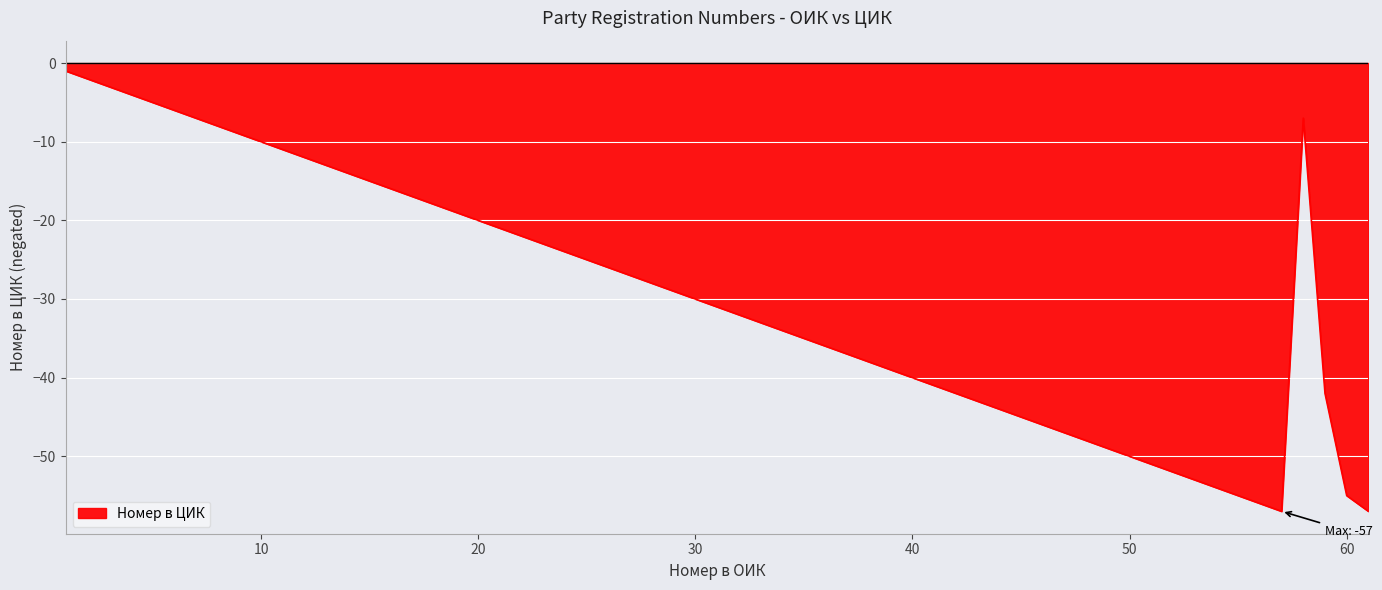

How many interior local peaks (higher than both neighbors) does the data have?

1